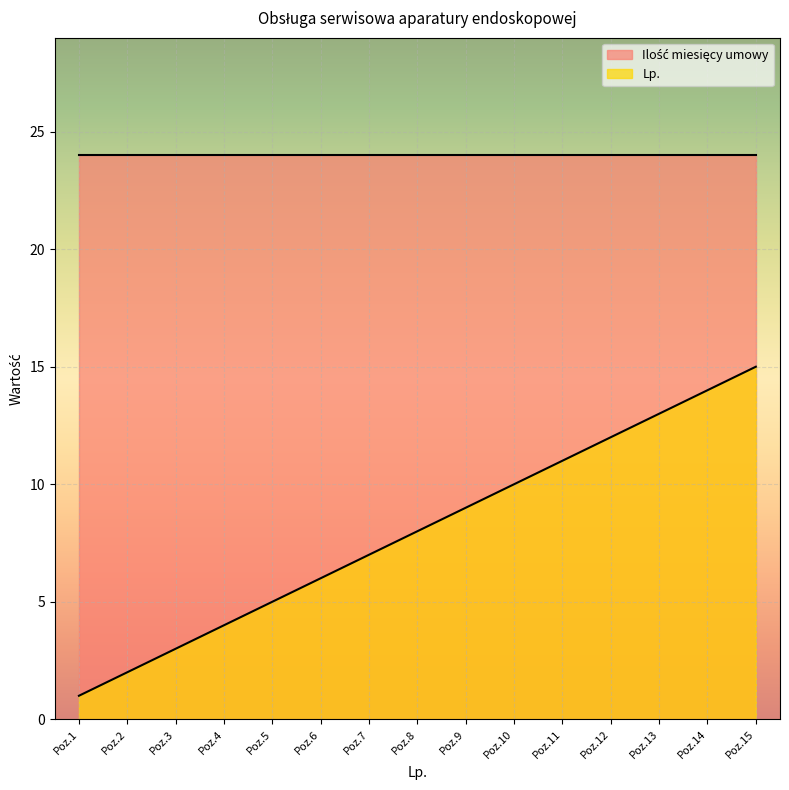

Which series has the widest spread of values?

Lp.